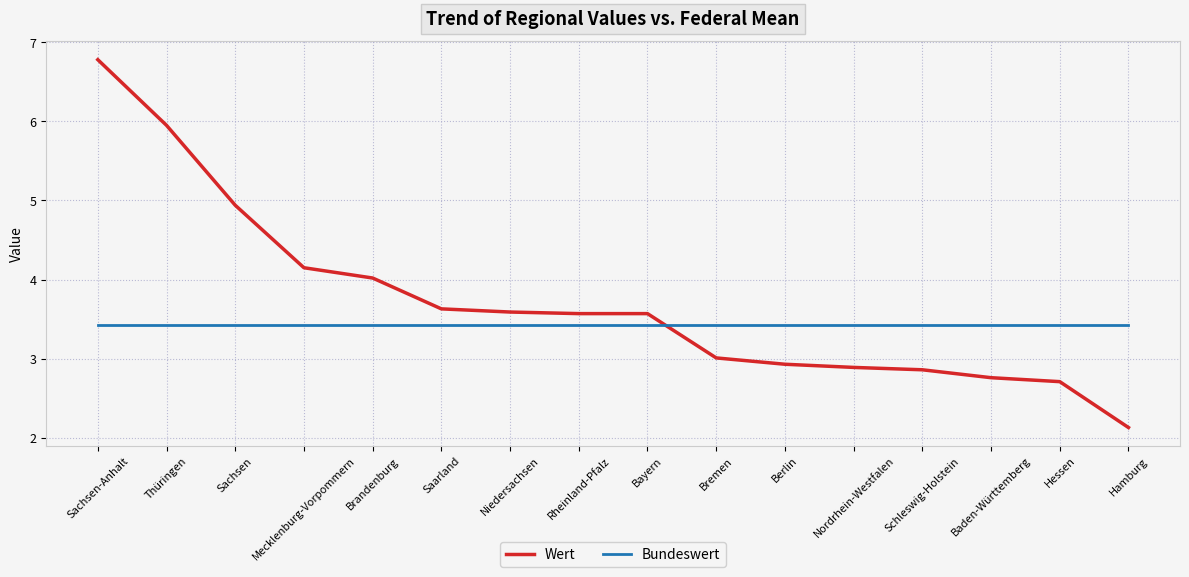

Does the chart have visible grid lines?

Yes